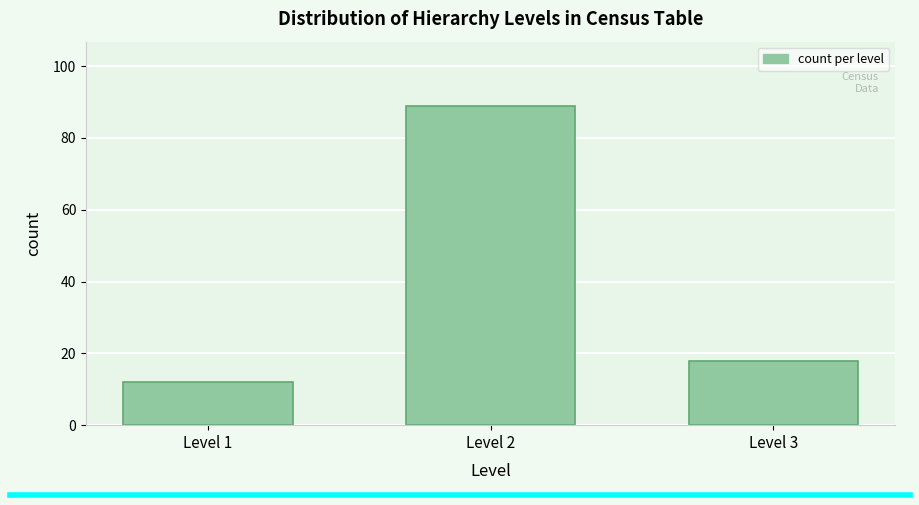

Reading left to right, list all the values displayed in this chart.

Level 1=12	Level 2=89	Level 3=18